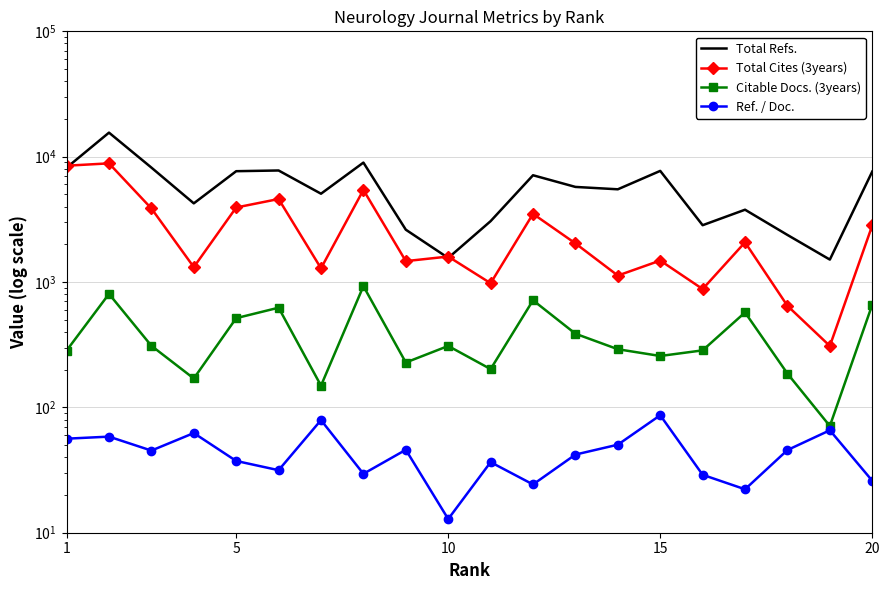

How many categories are shown in the chart?

20